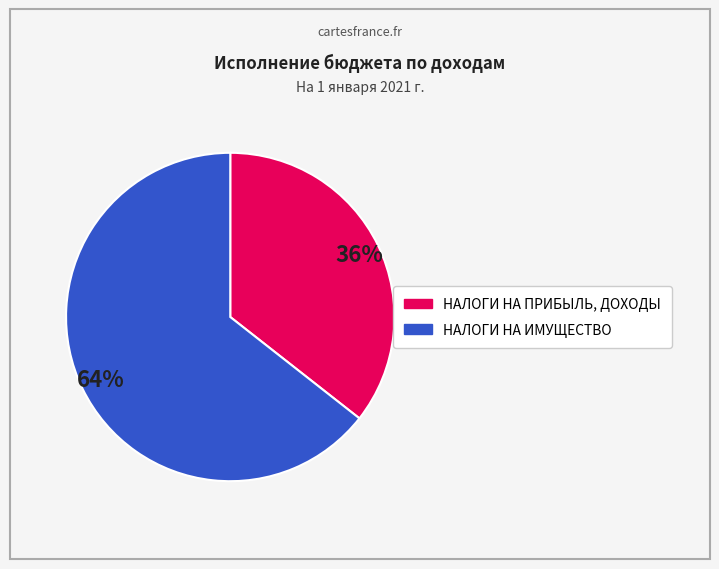

Does НАЛОГИ НА ПРИБЫЛЬ, ДОХОДЫ represent more than half of the total?

No